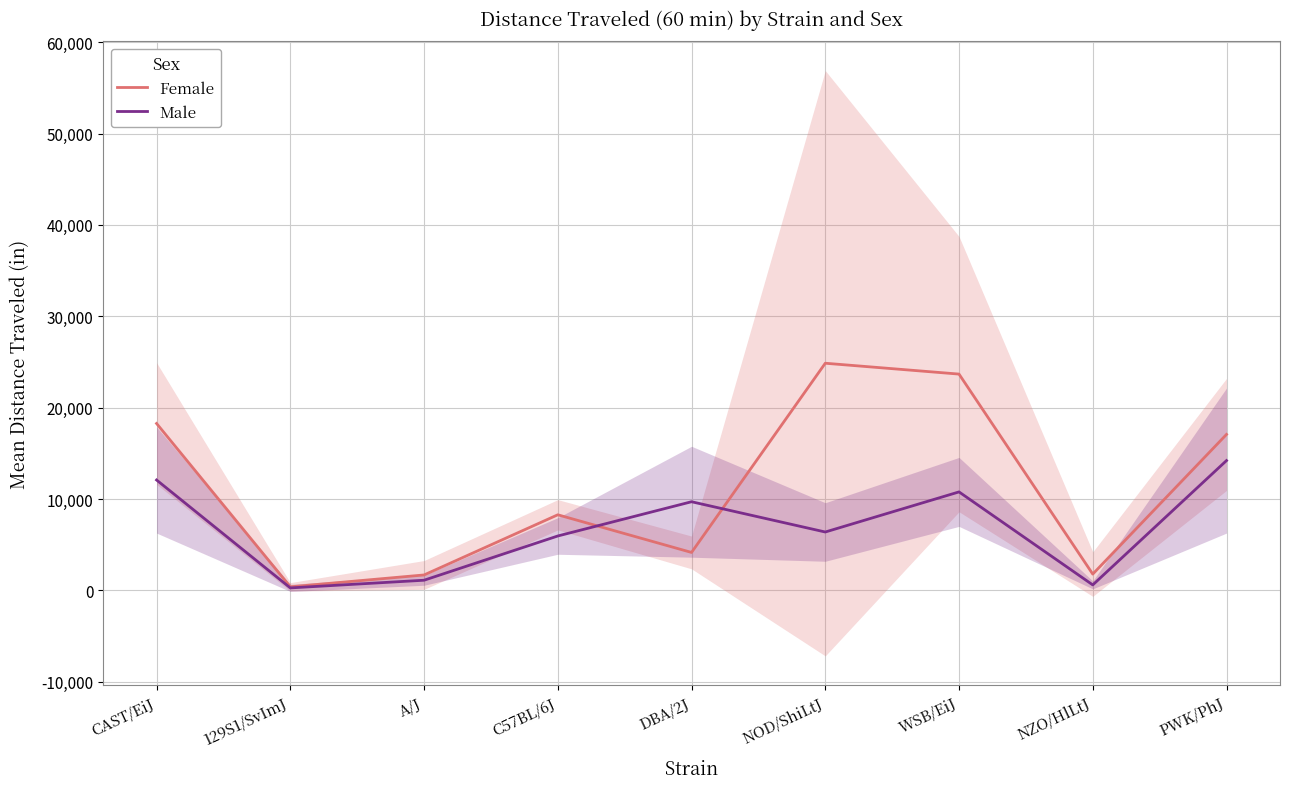

True or false: Male has more than 2 interior local peaks.

False